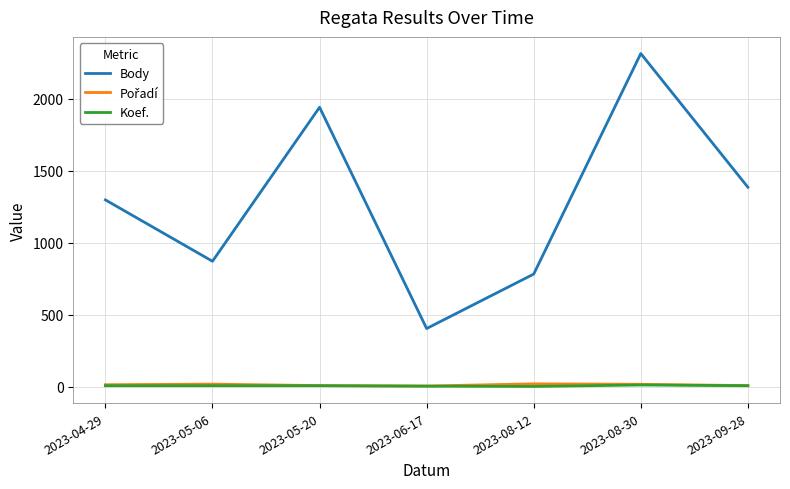

The value of Body at 2023-06-17 is 265. True or false?

False